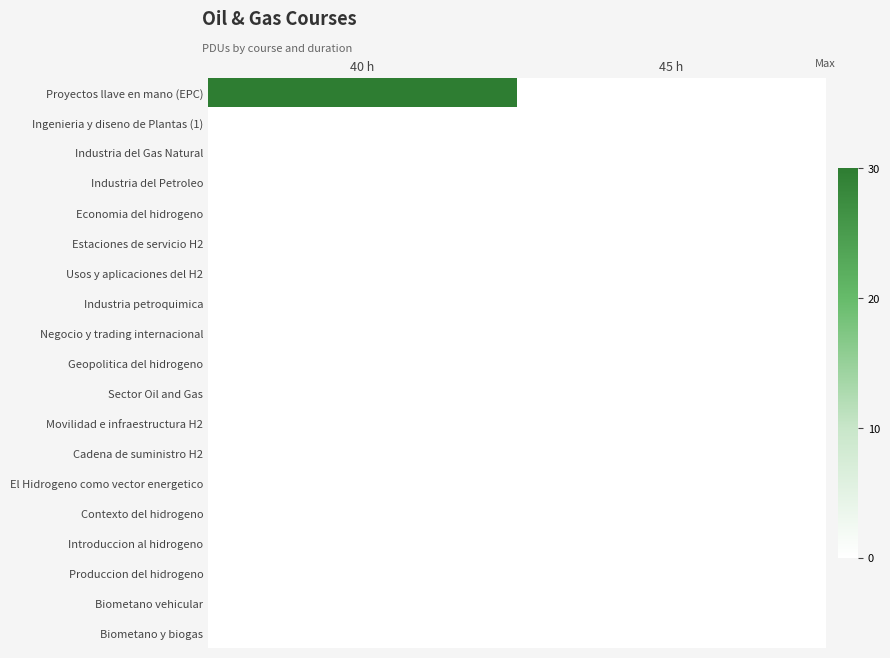

Reading left to right, list all the values displayed in this chart.

Proyectos llave en mano (EPC): 40 h=30	45 h=0
Ingenieria y diseno de Plantas (1): 40 h=0	45 h=0
Industria del Gas Natural: 40 h=0	45 h=0
Industria del Petroleo: 40 h=0	45 h=0
Economia del hidrogeno: 40 h=0	45 h=0
Estaciones de servicio H2: 40 h=0	45 h=0
Usos y aplicaciones del H2: 40 h=0	45 h=0
Industria petroquimica: 40 h=0	45 h=0
Negocio y trading internacional: 40 h=0	45 h=0
Geopolitica del hidrogeno: 40 h=0	45 h=0
Sector Oil and Gas: 40 h=0	45 h=0
Movilidad e infraestructura H2: 40 h=0	45 h=0
Cadena de suministro H2: 40 h=0	45 h=0
El Hidrogeno como vector energetico: 40 h=0	45 h=0
Contexto del hidrogeno: 40 h=0	45 h=0
Introduccion al hidrogeno: 40 h=0	45 h=0
Produccion del hidrogeno: 40 h=0	45 h=0
Biometano vehicular: 40 h=0	45 h=0
Biometano y biogas: 40 h=0	45 h=0